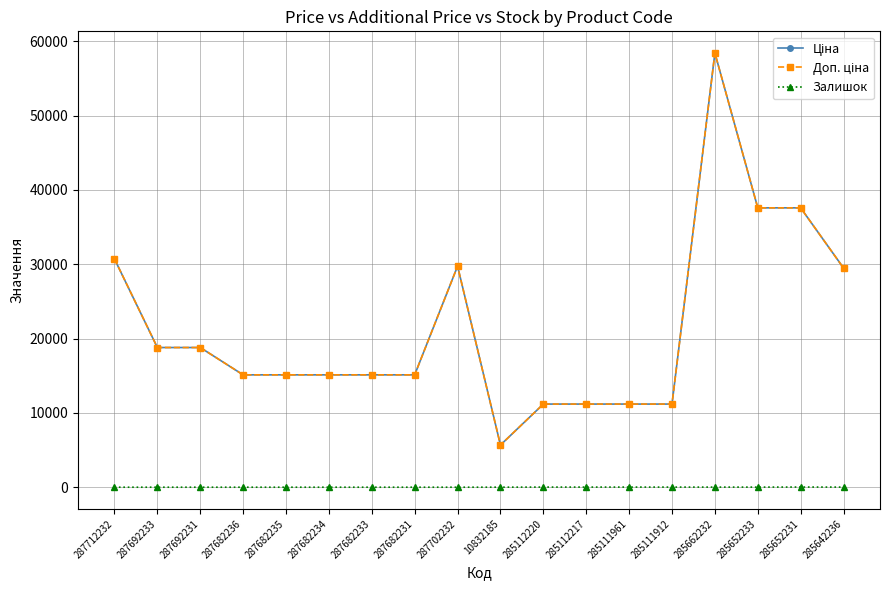

Does the chart have visible grid lines?

Yes